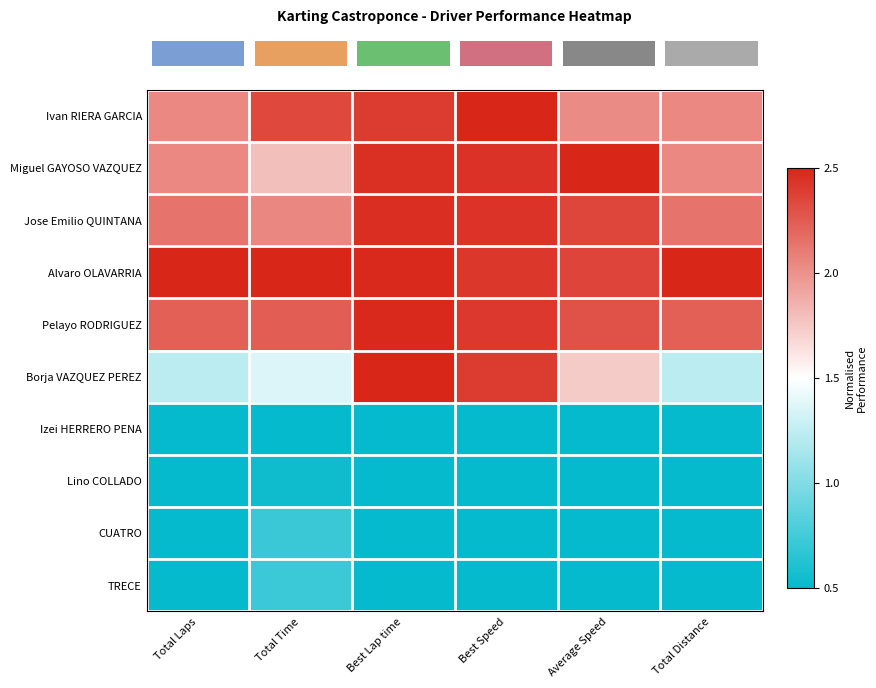

What is the difference between the highest and lowest values at Total Time?

2.0